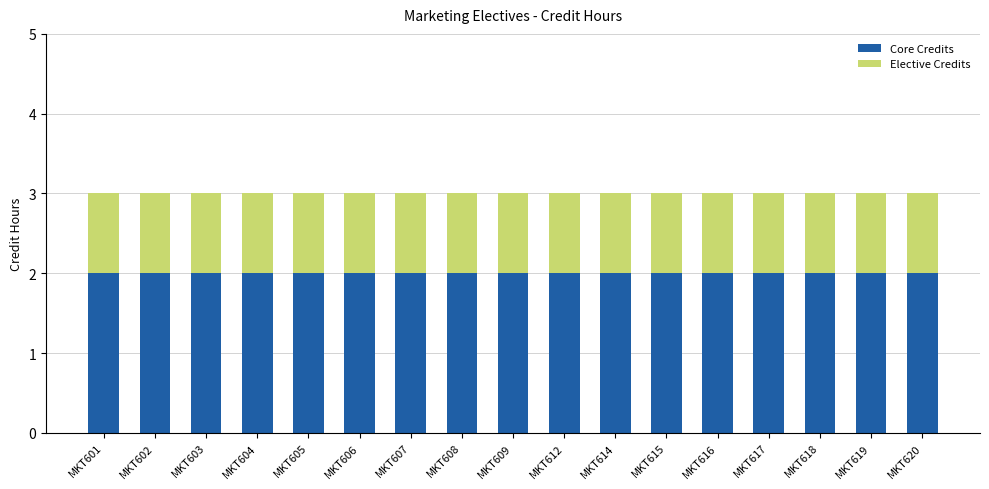

What is the sum of the Core Credits values at MKT618 and MKT609?

4